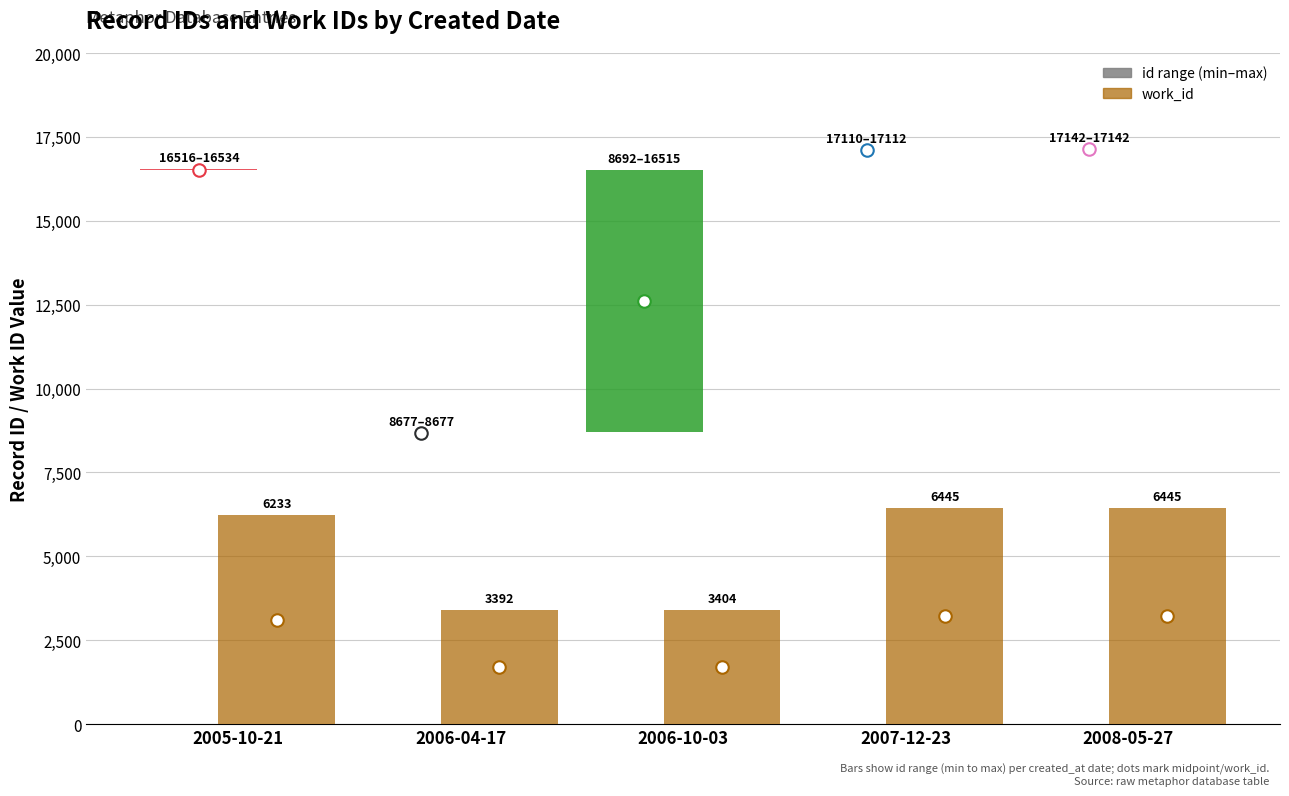

Which category has the lowest value in the work_id series?

2006-04-17